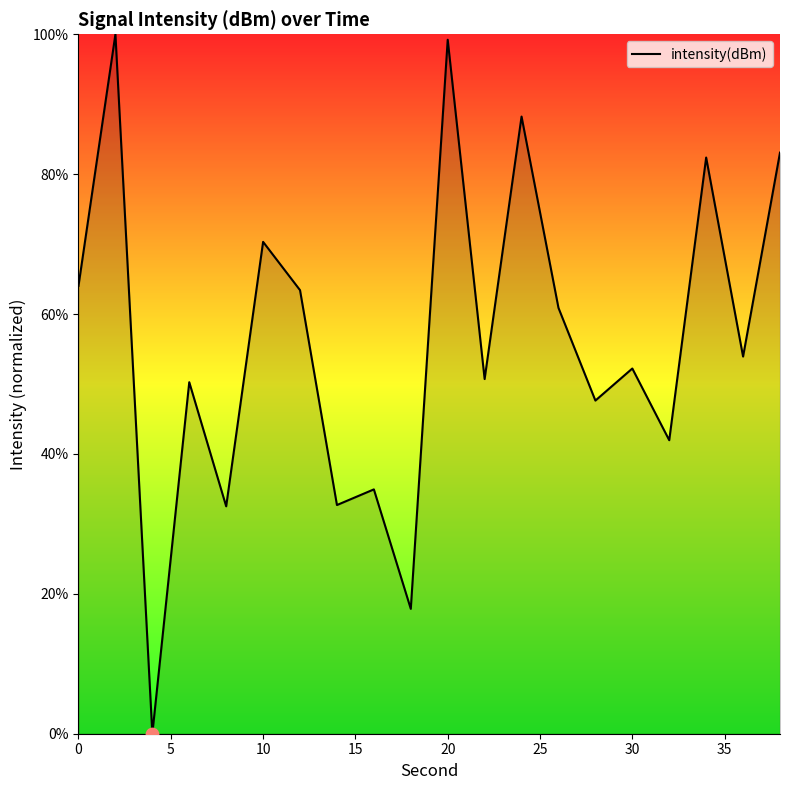

What is the greatest value displayed?

100.0